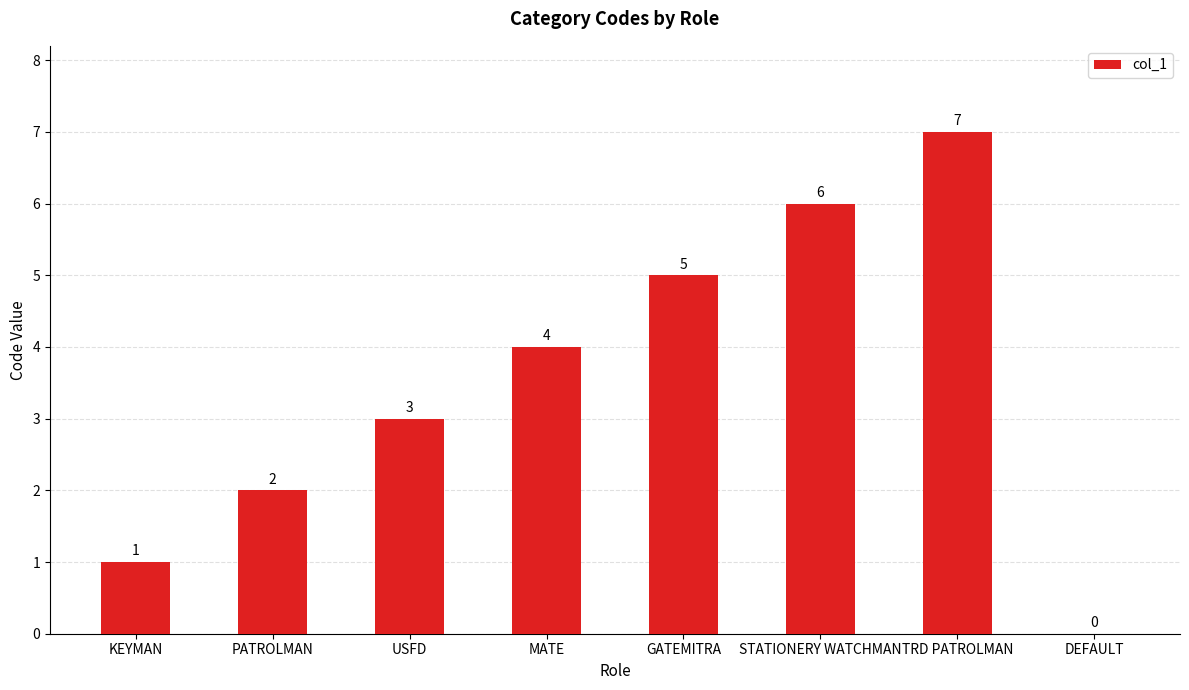

What is the sum of all values?

28